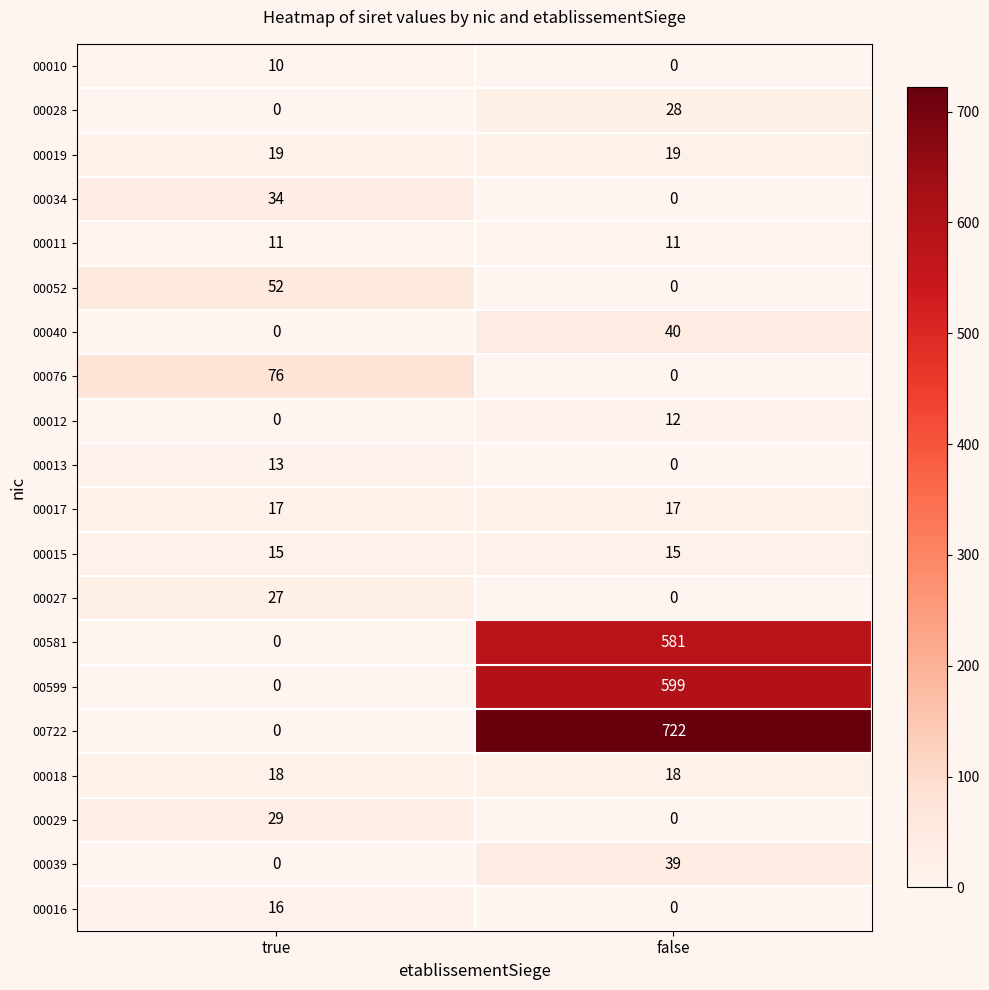

Count the number of data series in this chart.

20